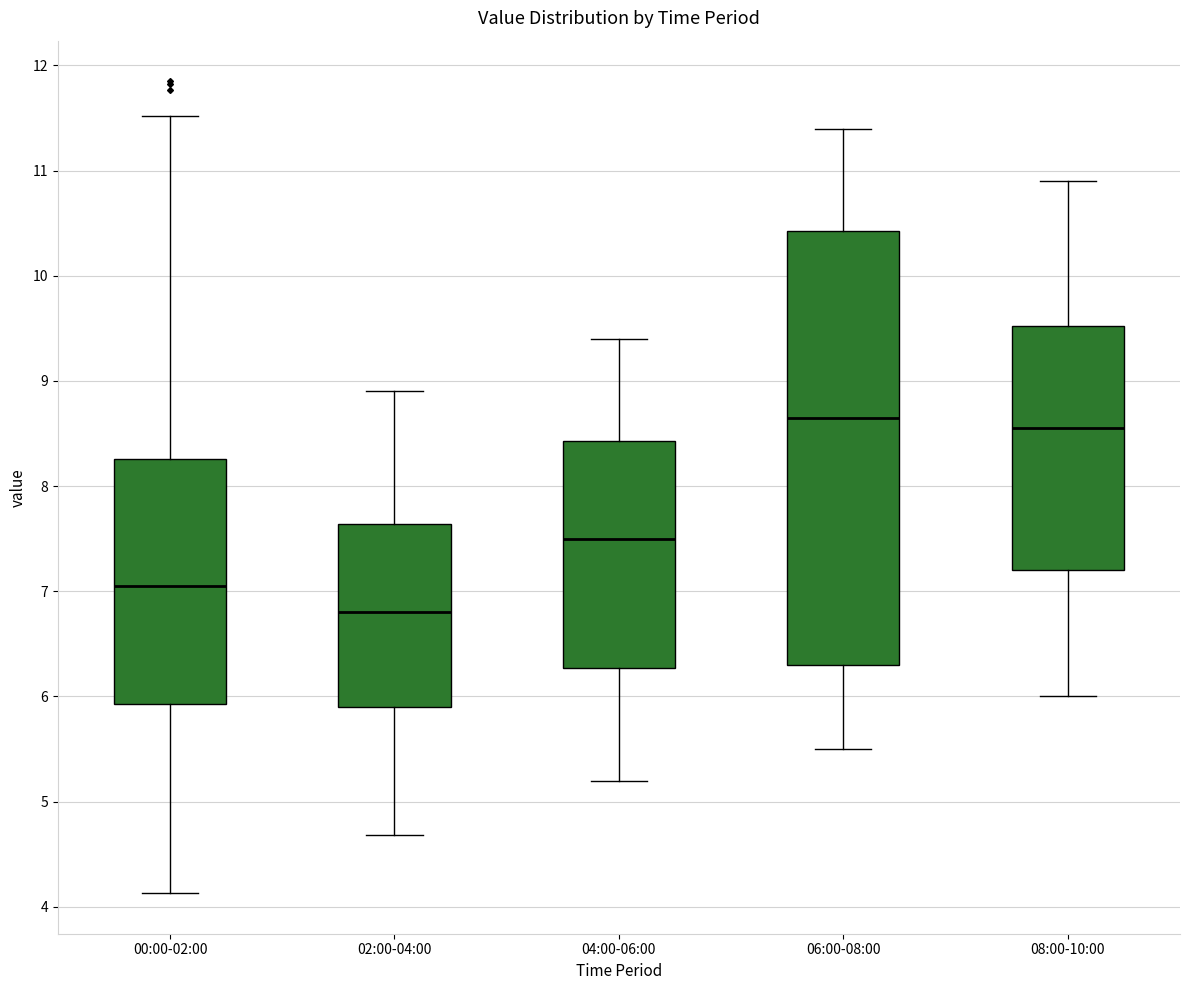

Which box's median line is the lowest?

02:00-04:00